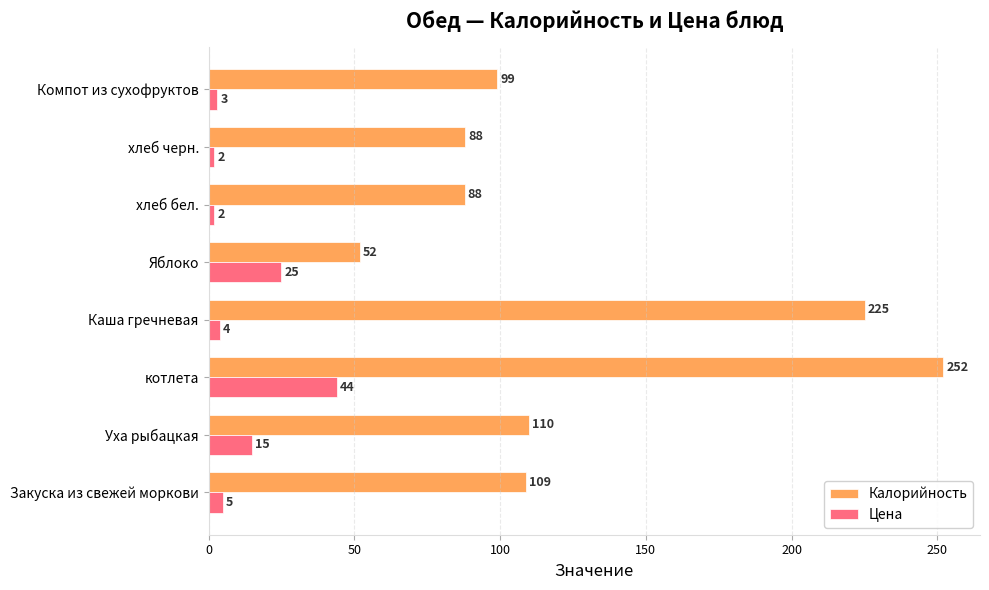

Which series has the largest total across all categories?

Калорийность